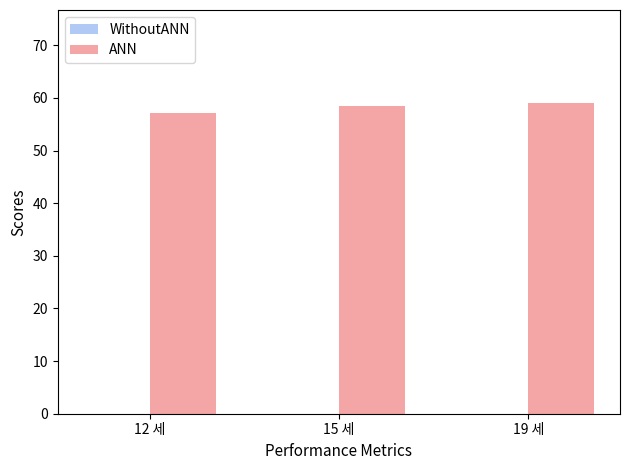

What is the ratio of the value at 12 세 to the value at 19 세?

1.0